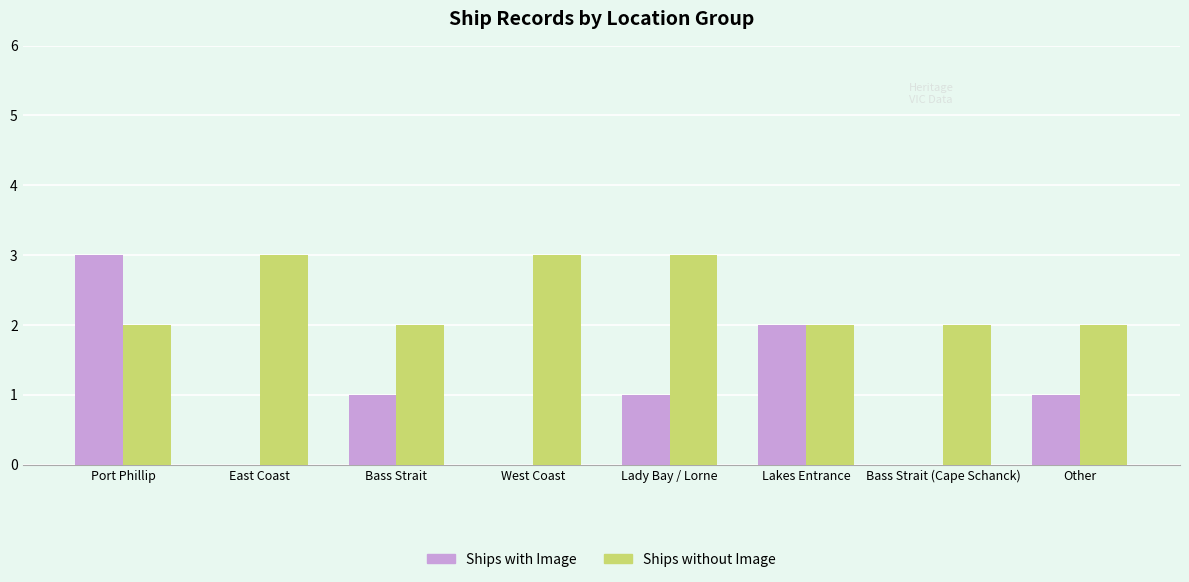

Reading left to right, transcribe all the data shown in this chart.

Ships with Image: Port Phillip=3	East Coast=0	Bass Strait=1	West Coast=0	Lady Bay / Lorne=1	Lakes Entrance=2	Bass Strait (Cape Schanck)=0	Other=1
Ships without Image: Port Phillip=2	East Coast=3	Bass Strait=2	West Coast=3	Lady Bay / Lorne=3	Lakes Entrance=2	Bass Strait (Cape Schanck)=2	Other=2